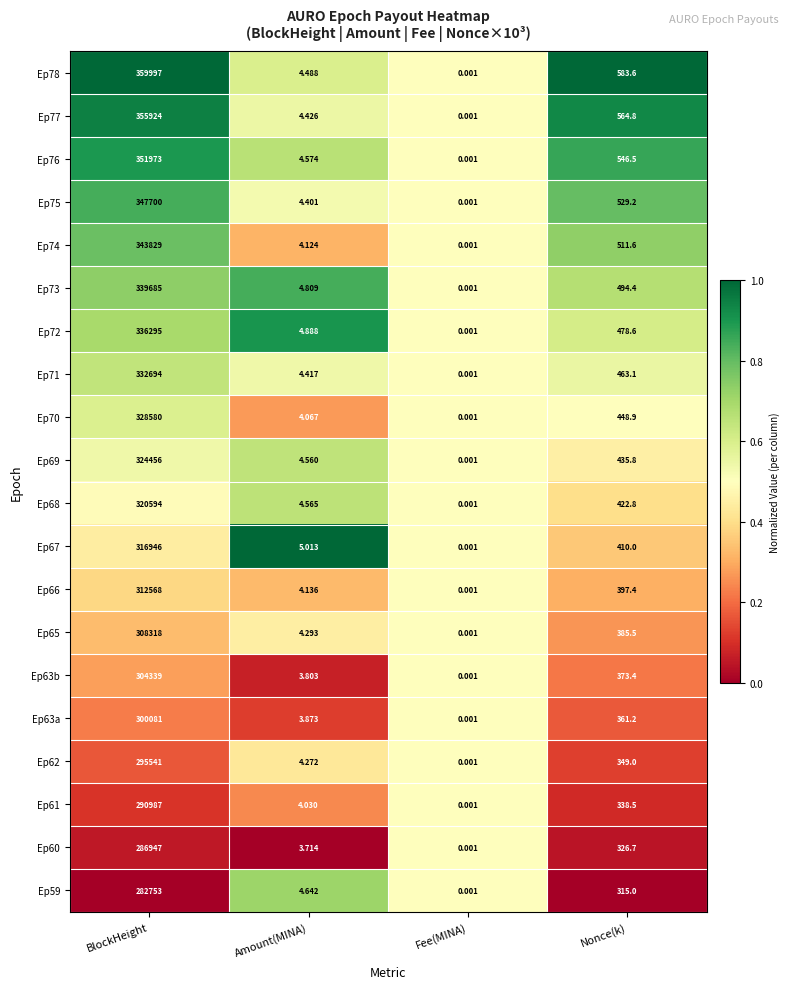

Which category has the lowest value in the Ep68 series?

Fee(MINA)